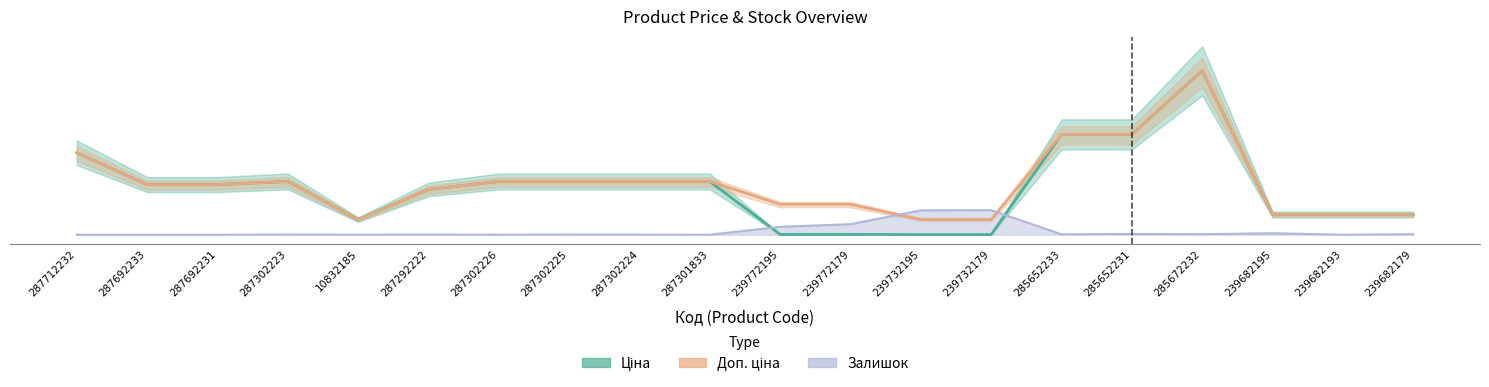

Reading left to right, transcribe all the data shown in this chart.

Ціна: 30717.1	18796.8	18796.8	19964.2	5673.8	16976.3	19964.2	19964.2	19964.2	19964.2	114.1	114.1	57.0	57.0	37593.6	37593.6	61434.3	7596.5	7596.5	7596.5
Доп. ціна: 30717.1	18796.8	18796.8	19964.2	5673.8	16976.3	19964.2	19964.2	19964.2	19964.2	11410.0	11410.0	5705.0	5705.0	37593.6	37593.6	61434.3	7596.5	7596.5	7596.5
Залишок: 0.0	0.0	0.0	68.2	27.3	54.5	13.6	68.2	40.9	0.0	2971.7	3953.2	9133.3	9215.1	163.6	299.9	204.5	572.5	0.0	204.5